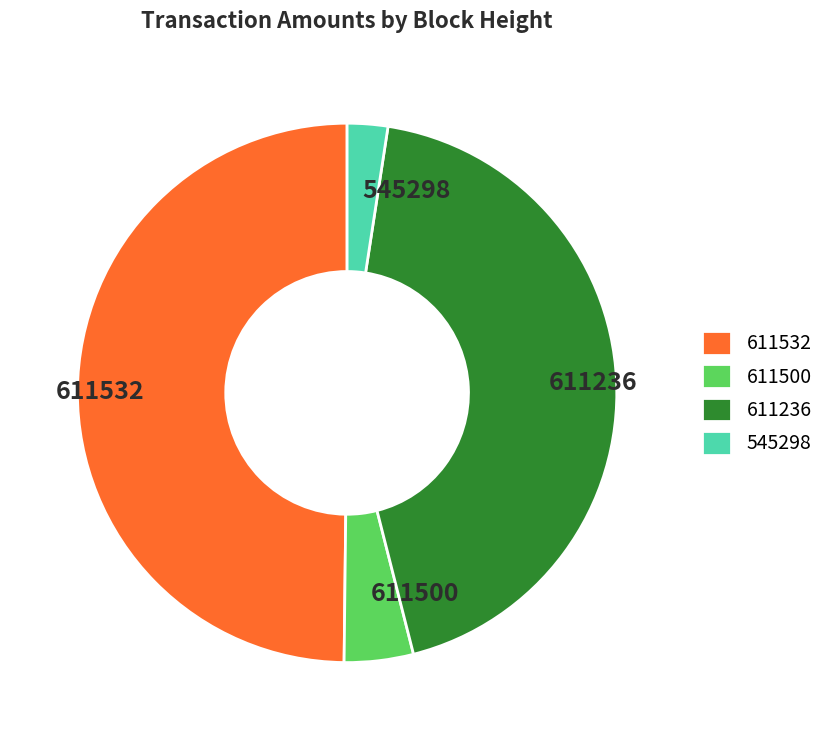

Does 611500 account for over 50% of the chart?

No